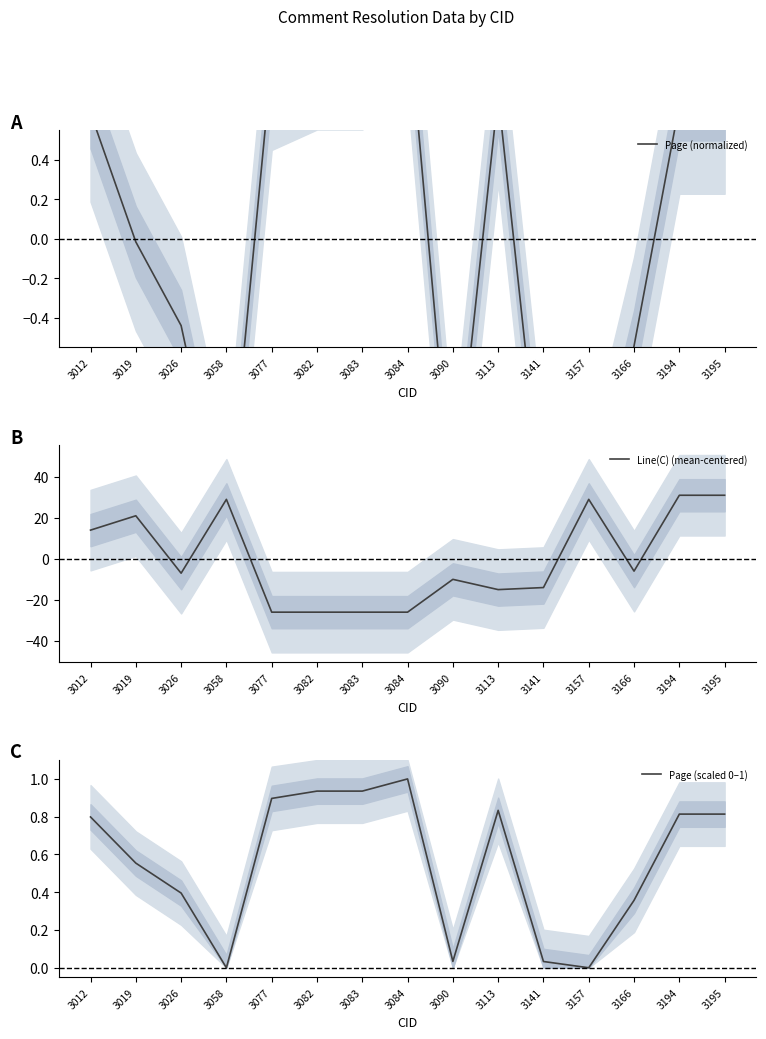

What is the difference between the second highest and second lowest values in the Page (normalized) series?

2.5